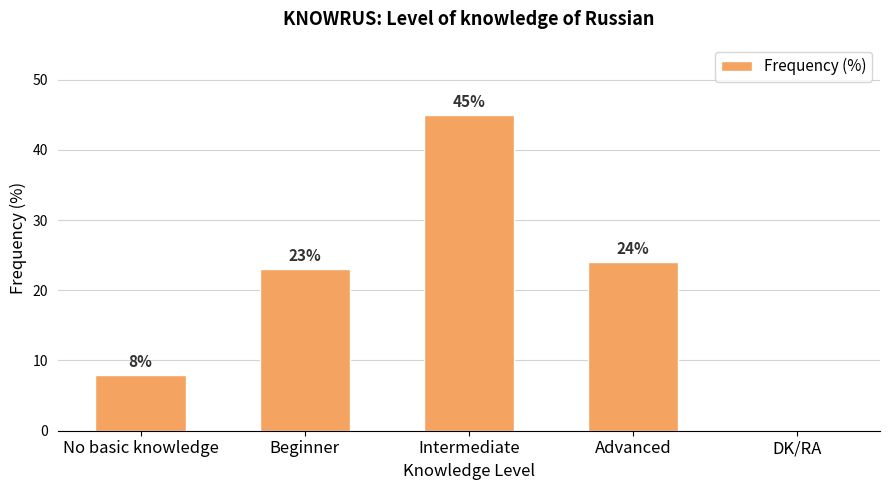

Reading right to left, extract all data points from this chart.

0	24	45	23	8